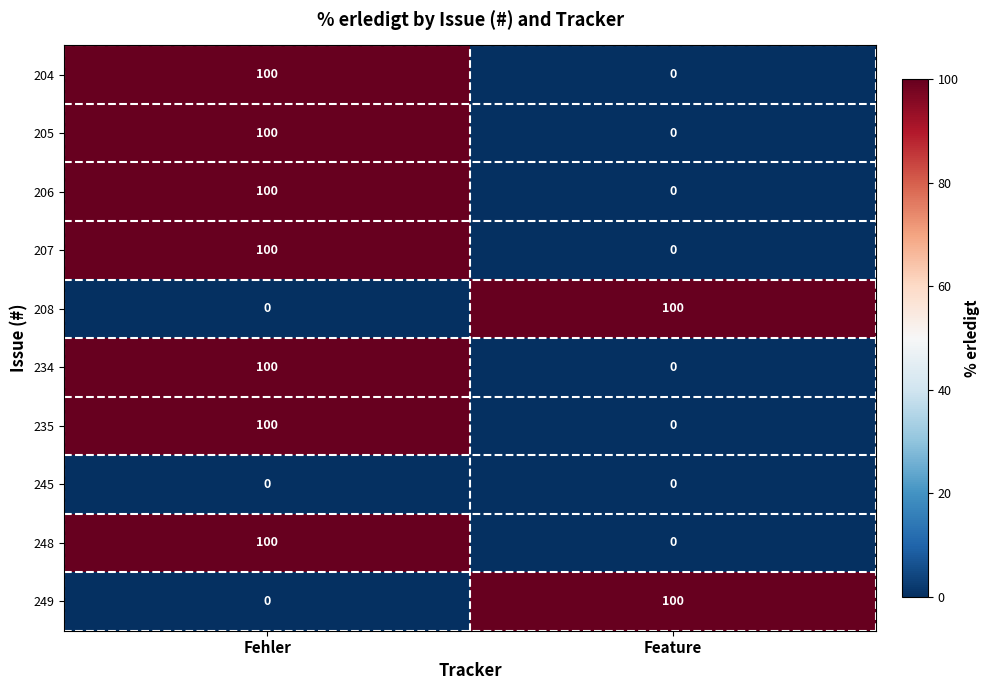

Count the number of data series in this chart.

10